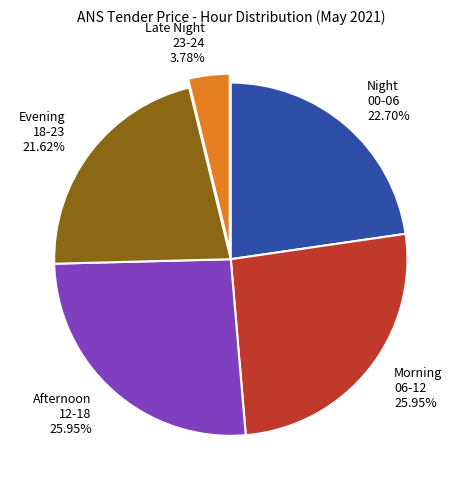

Approximately how many times larger is the value at Afternoon 12-18 compared to Evening 18-23?

1.2